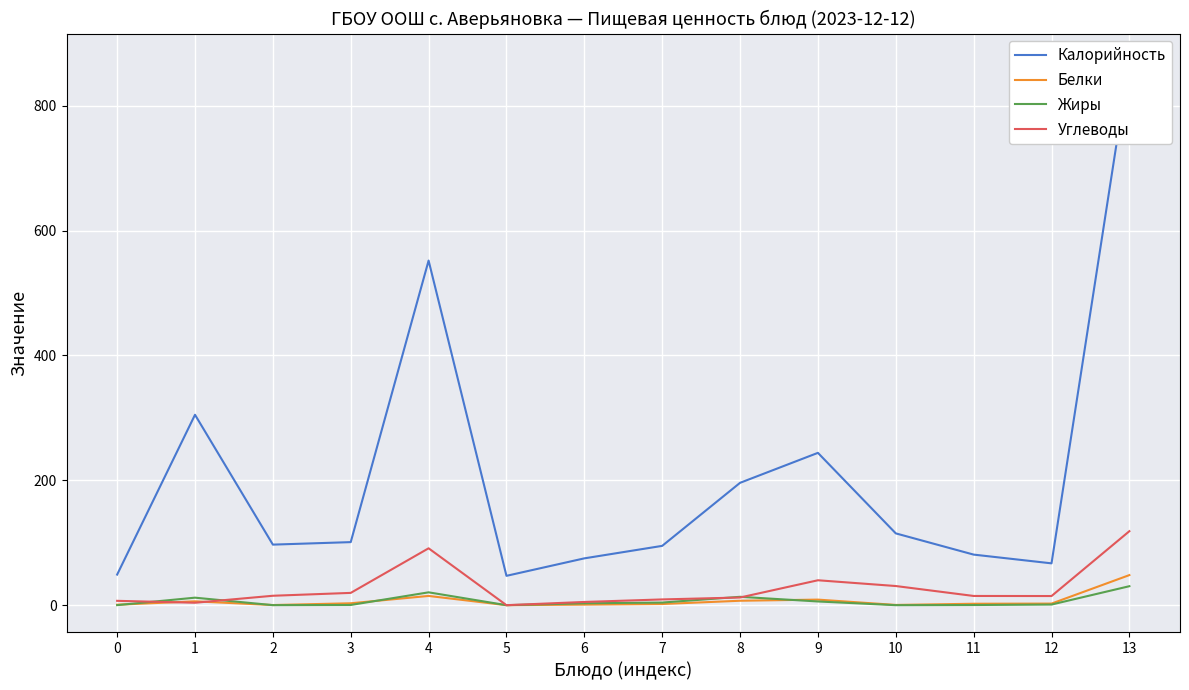

What is the spread (max minus min) of values at 7?

93.1